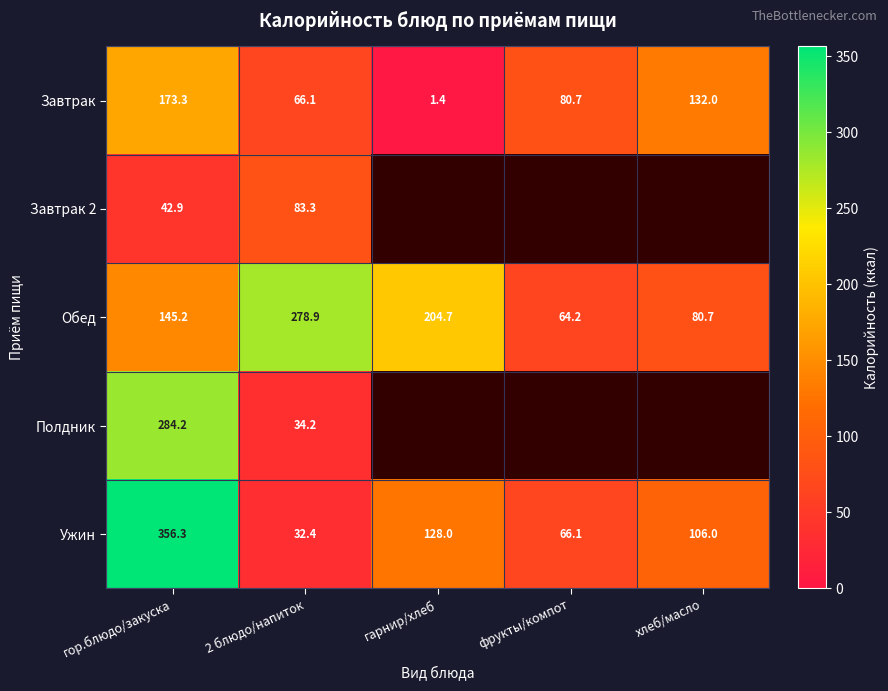

What is the greatest value displayed?

356.3